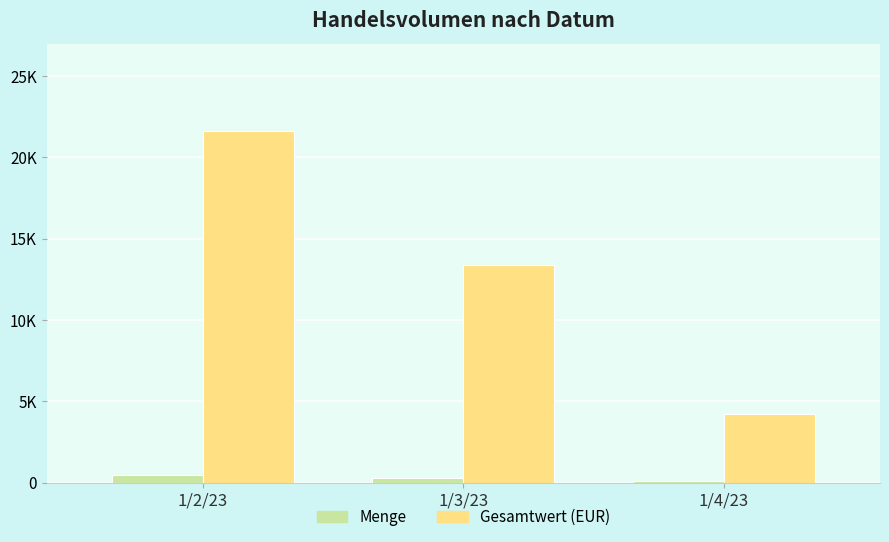

The Gesamtwert (EUR) series shows 4216.8 at 1/4/23. True or false?

True